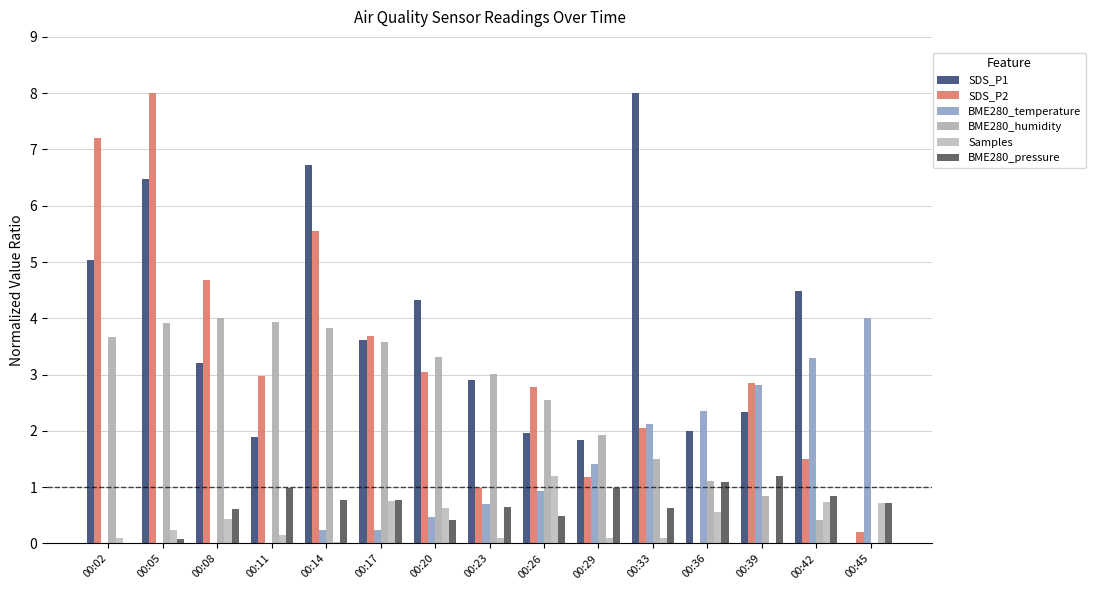

Where does the BME280_humidity series first go above 3?

00:02